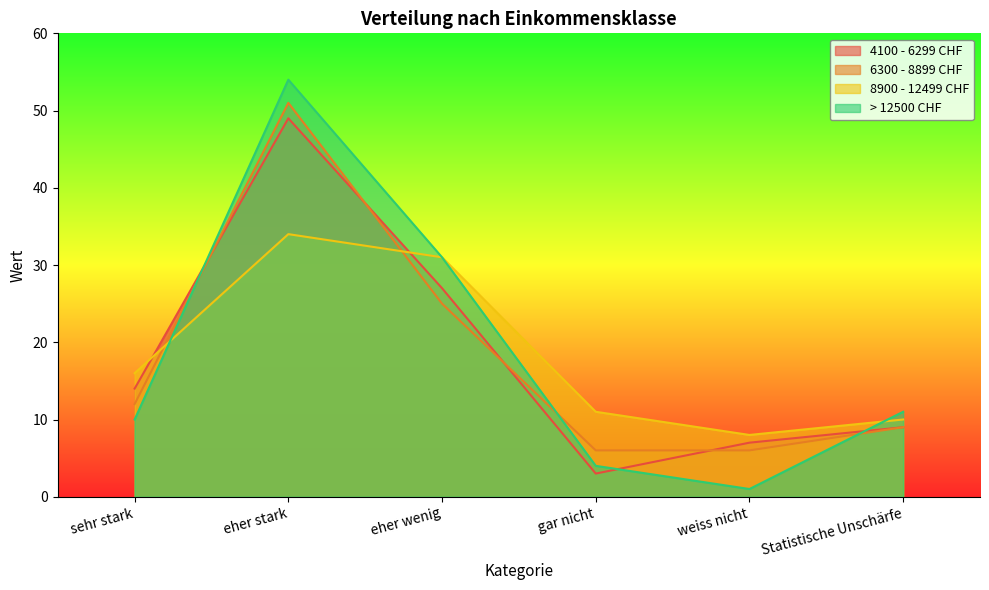

What is the maximum value shown in the chart?

54